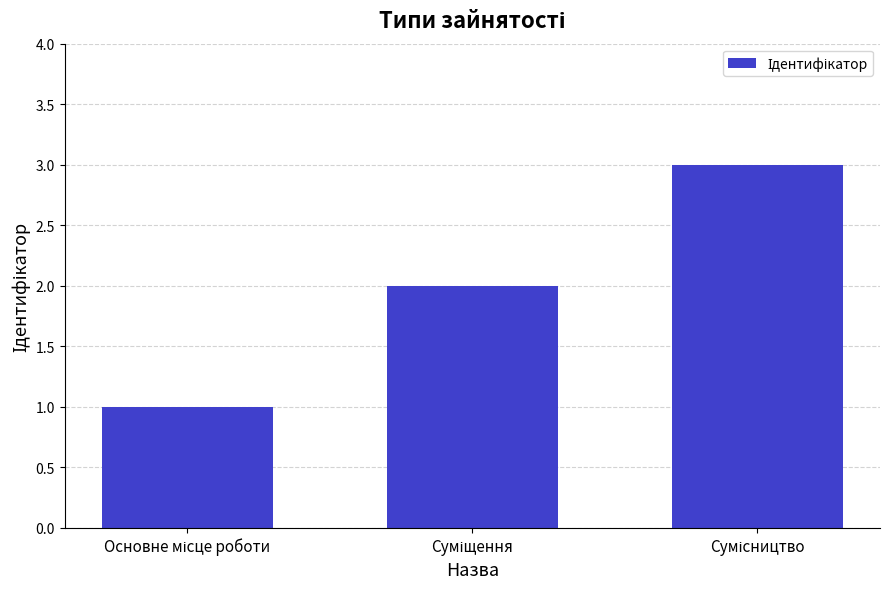

What is the sum of all values?

6